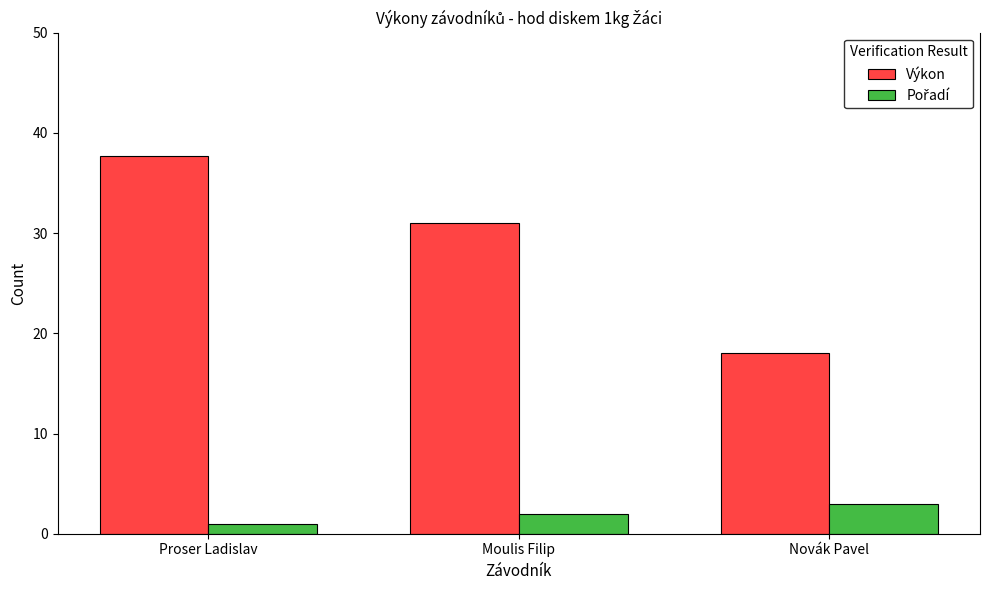

What is the difference between the Výkon values at Novák Pavel and Moulis Filip?

12.9